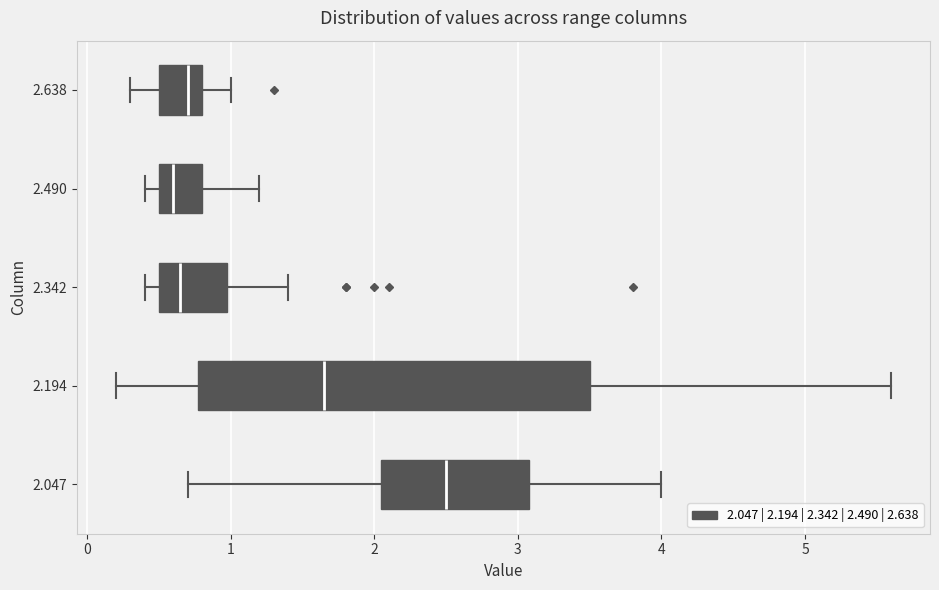

Reading bottom to top, read every box against the x-axis: the position of its median line, the range the box covers, and the ends of its whiskers. The values are not printed on the chart, so give them approximately, as read against the axis.

2.047: median 2.5, box 2.1 to 3.1, whiskers 0.7 to 4.0
2.194: median 1.7, box 0.8 to 3.5, whiskers 0.2 to 5.6
2.342: median 0.7, box 0.5 to 1.0, whiskers 0.4 to 1.4
2.490: median 0.6, box 0.5 to 0.8, whiskers 0.4 to 1.2
2.638: median 0.7, box 0.5 to 0.8, whiskers 0.3 to 1.0